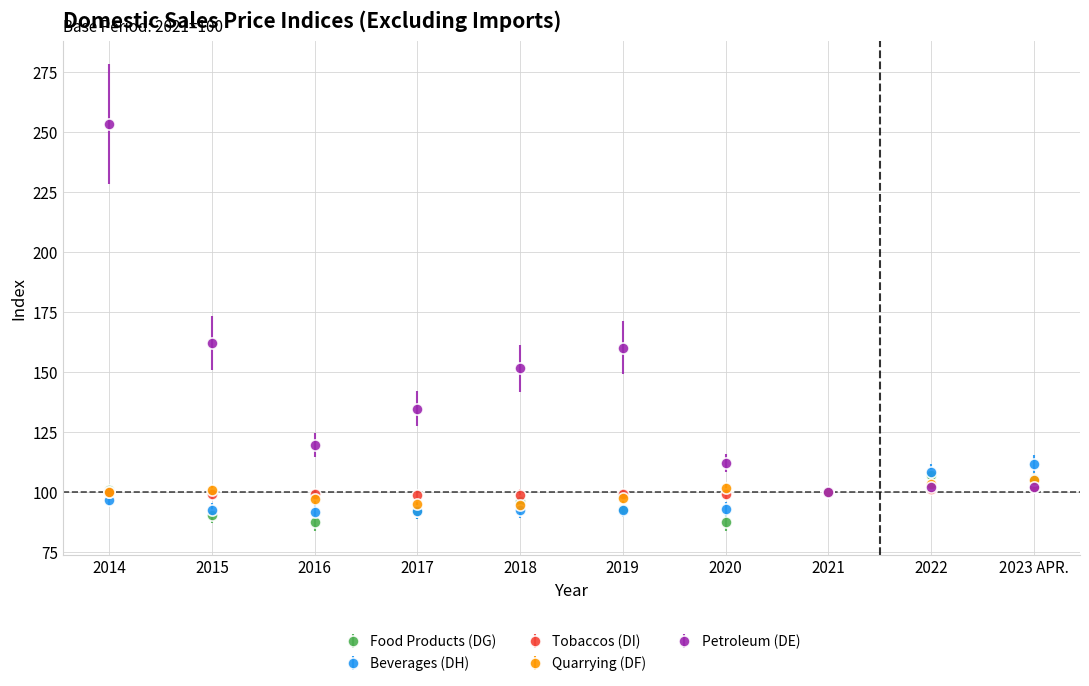

Which series has the largest range (max minus min)?

Petroleum (DE)